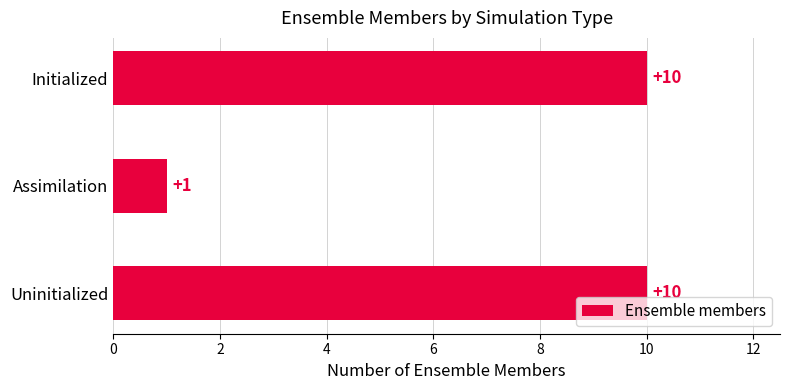

Count the number of data series in this chart.

1